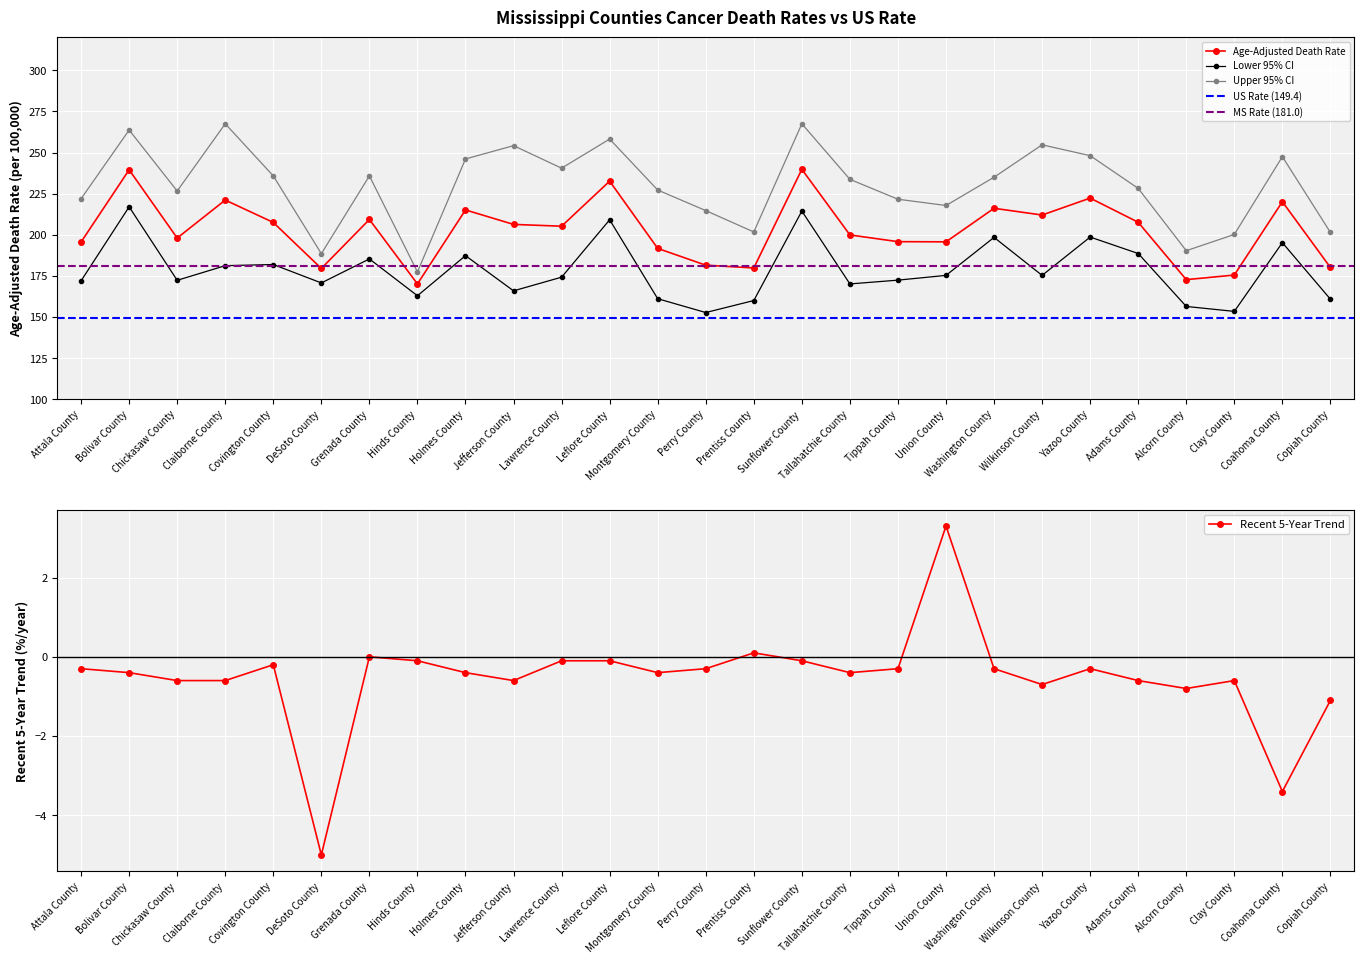

True or false: Lower 95% CI and Upper 95% CI cross at least once.

False